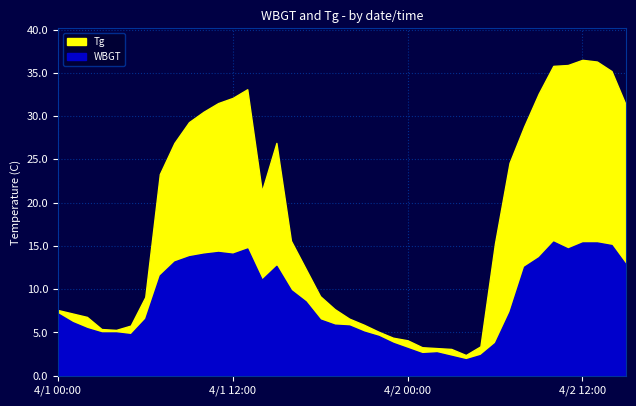

True or false: WBGT and Tg cross at least once.

False